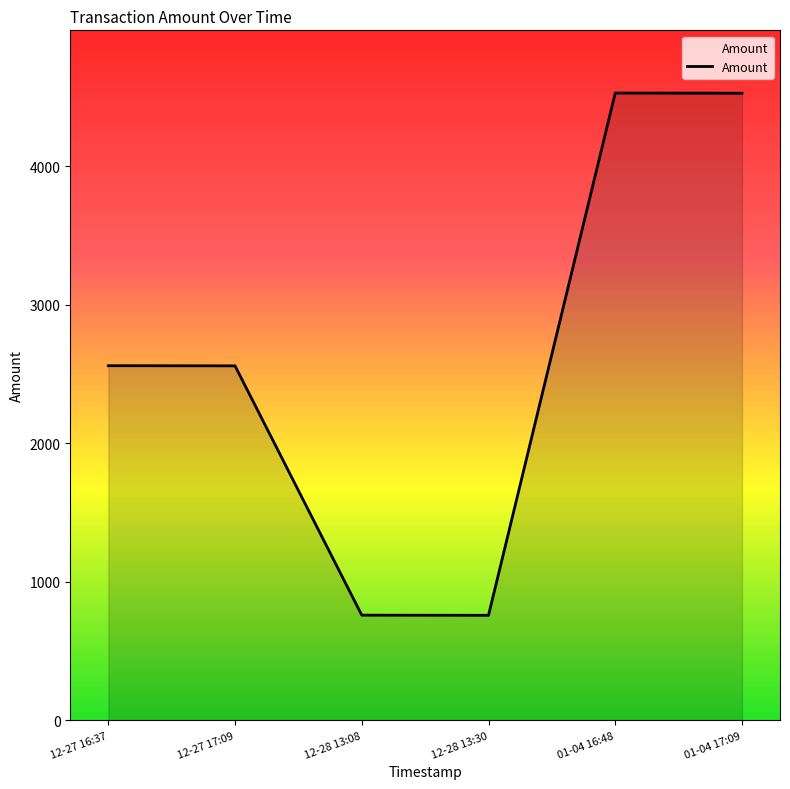

The value at 01-04 16:48 is 1490.2. True or false?

False